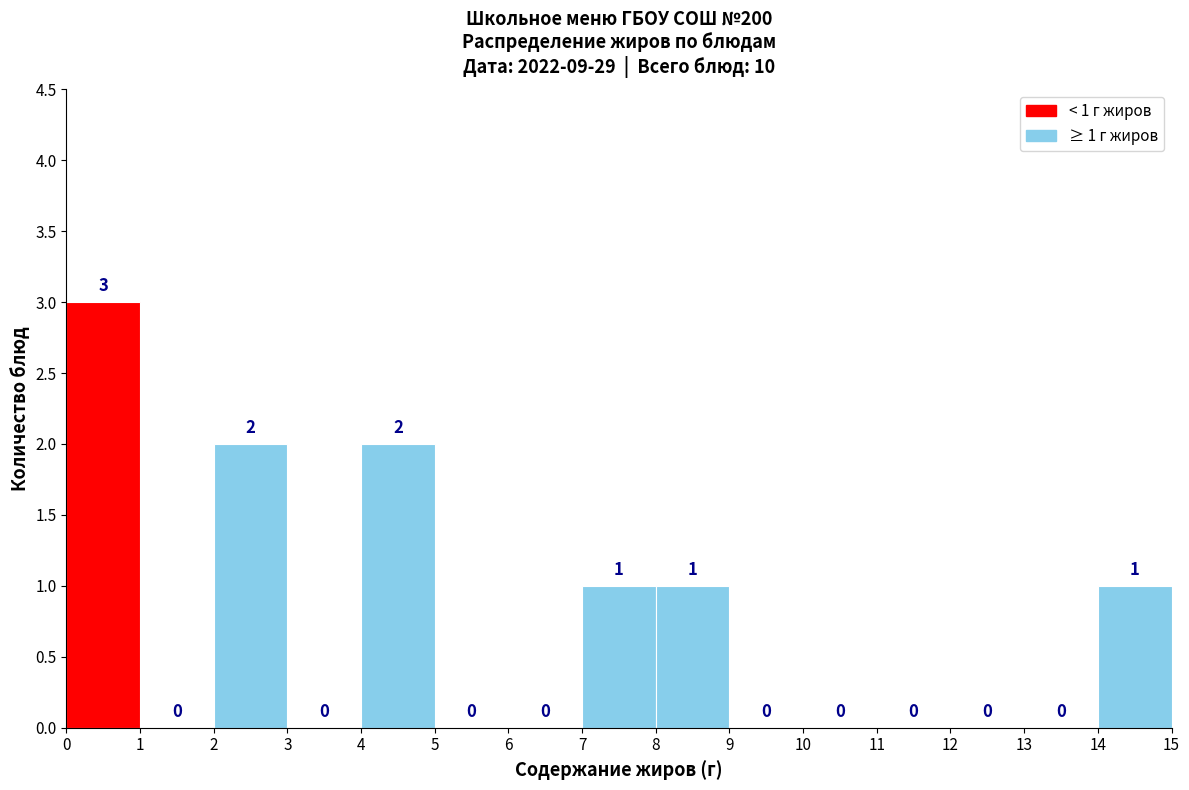

Which range on the x-axis has the tallest bar?

0 to 1